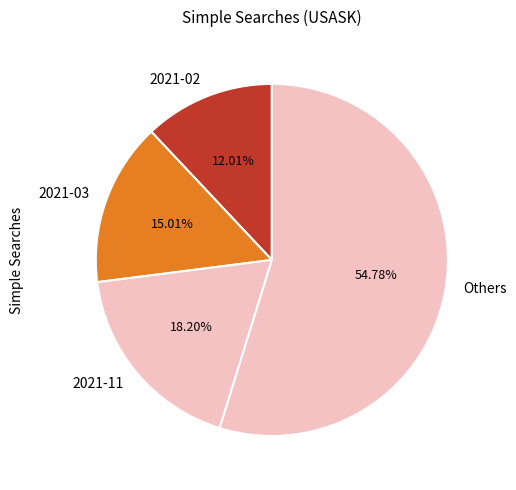

What is the ratio of the value at Others to the value at 2021-02?

4.6